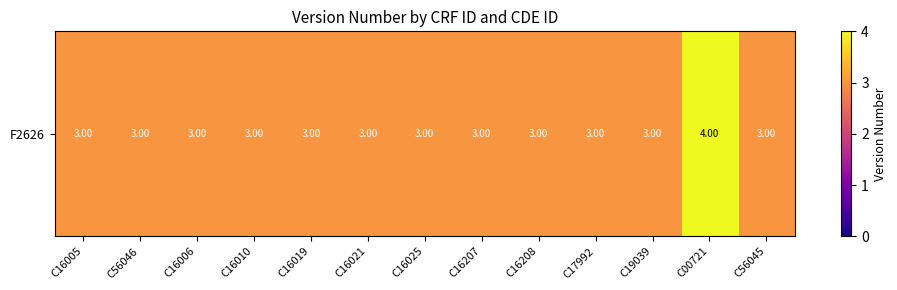

Reading left to right, extract all data points from this chart.

3	3	3	3	3	3	3	3	3	3	3	4	3